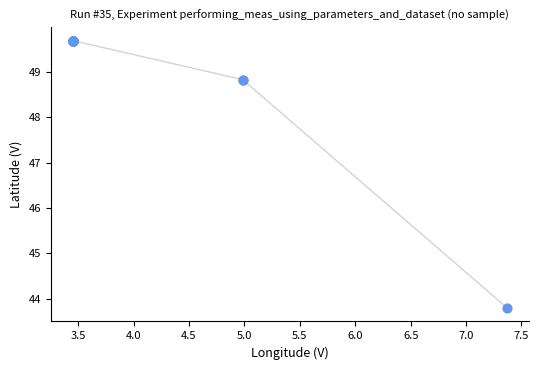

What Y value in the scatter plot is closest to 46?

43.8